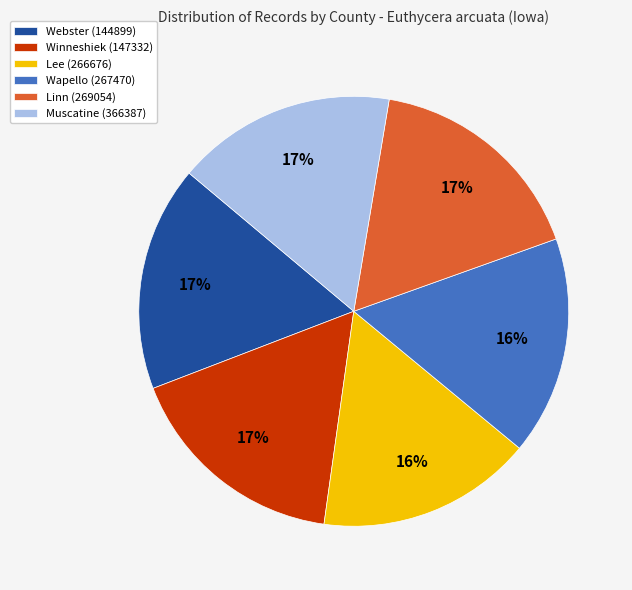

Does any single category account for the majority?

No